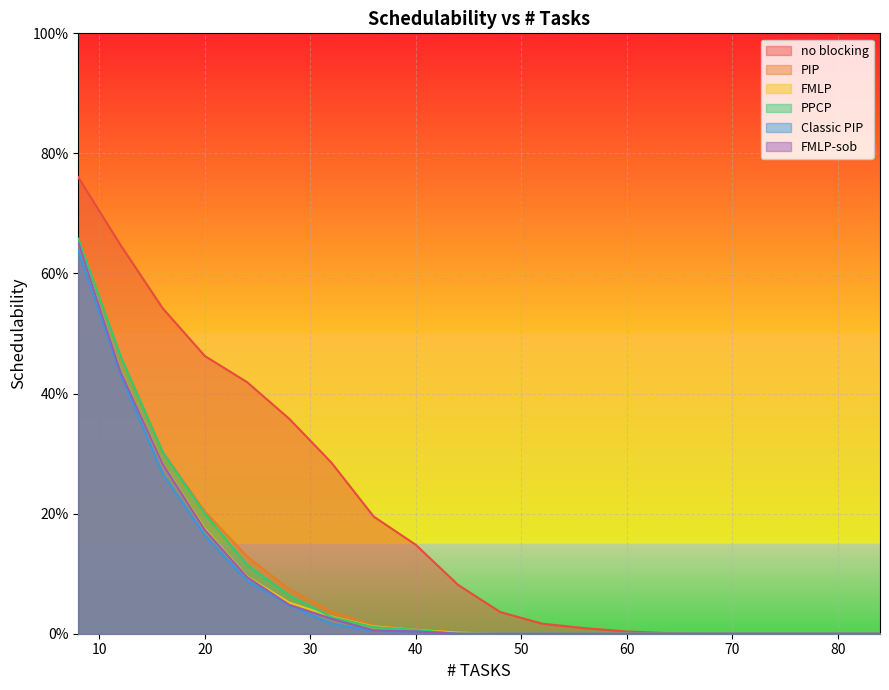

Which category has the highest value in the PPCP series?

8